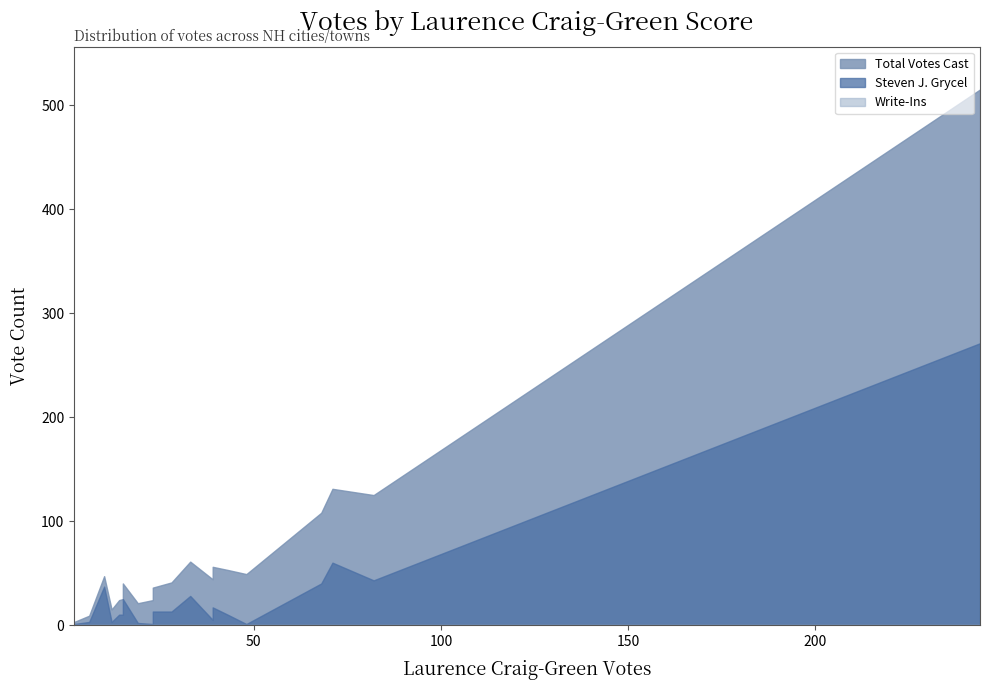

Rank the series at Alexandria from highest to lowest value.

Total Votes Cast, Steven J. Grycel, Write-Ins